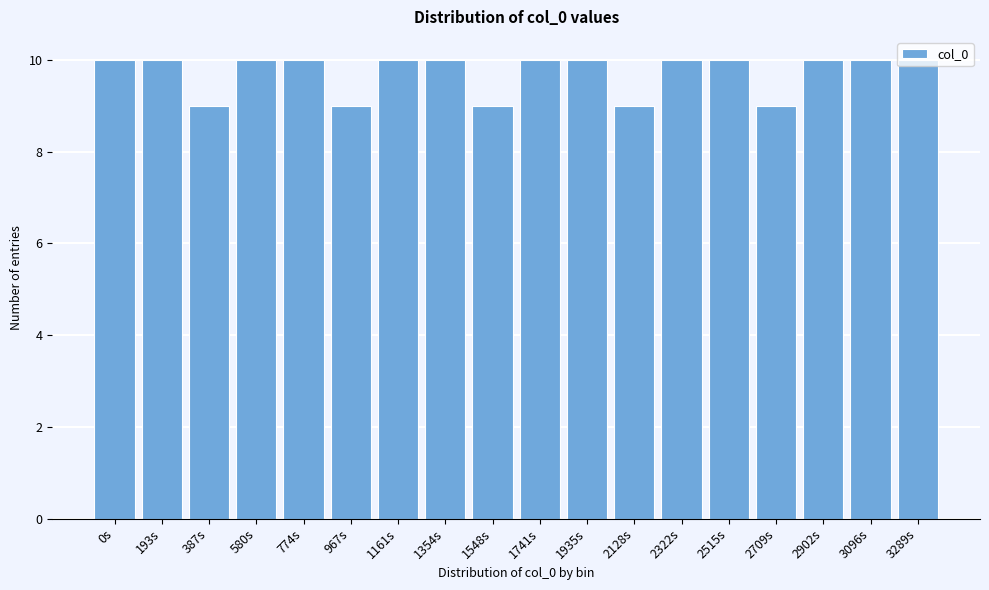

What is the change in value from 1548s to 3096s?

+1